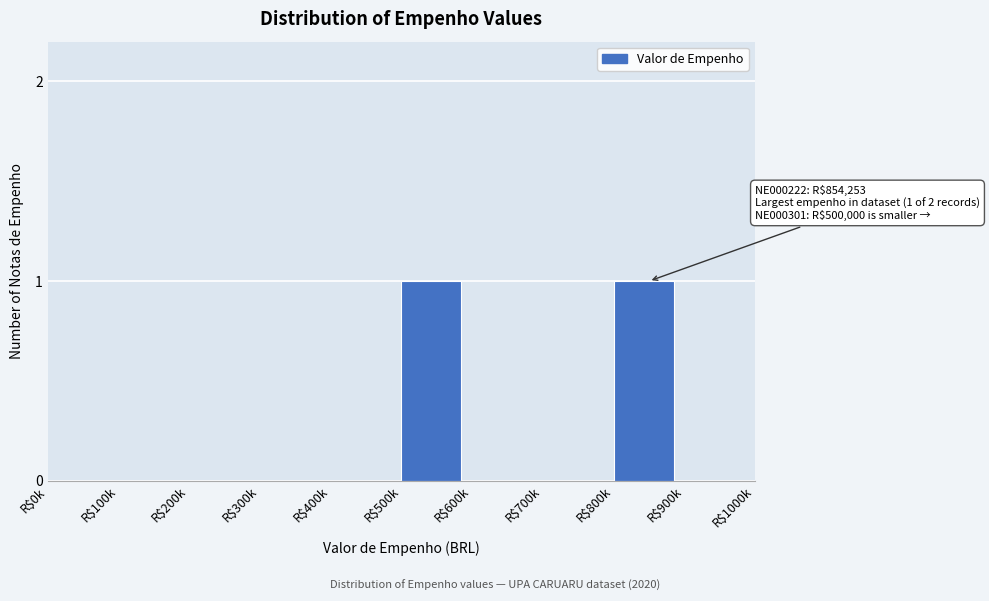

Is it true that the value at R$100k is 0?

True